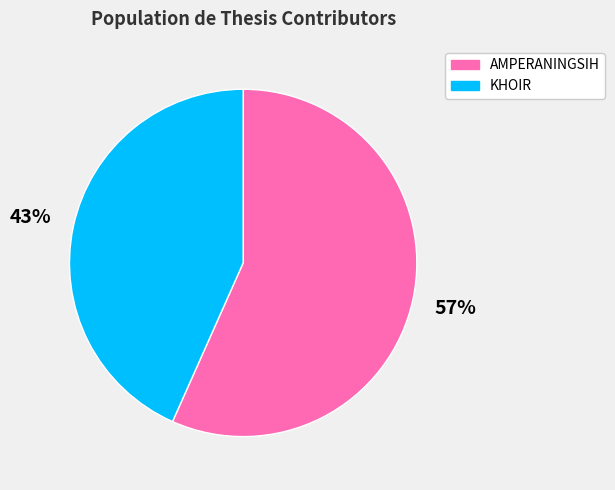

To the nearest percent, what portion does AMPERANINGSIH represent?

57%